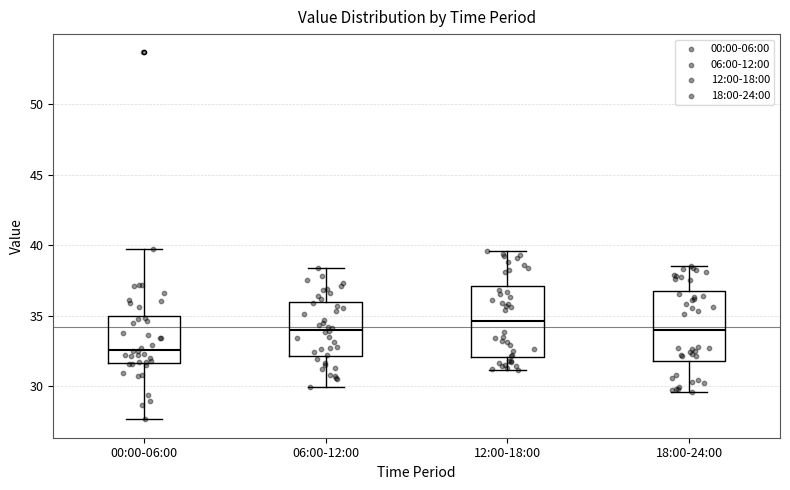

Which box has the highest median line?

12:00-18:00